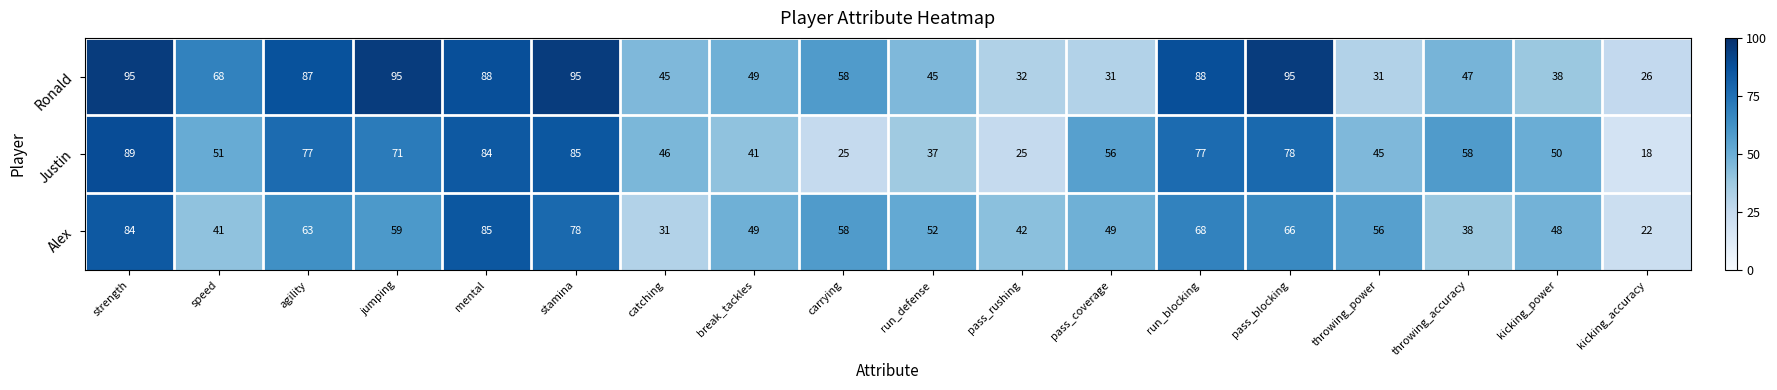

Which series has the widest spread of values?

Justin